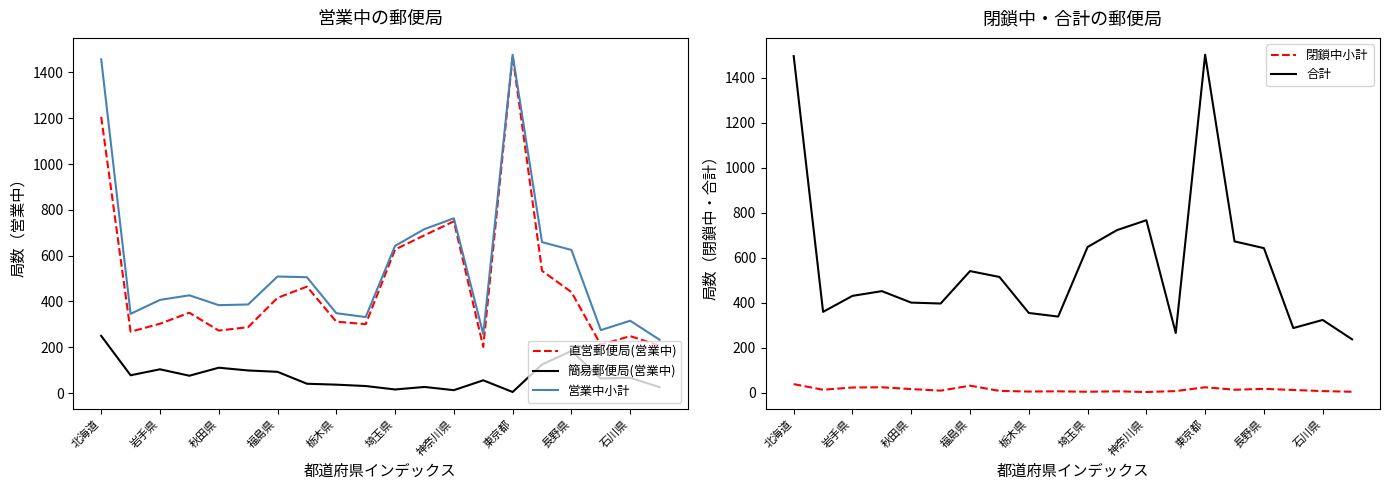

Where is 直営郵便局(営業中) nearest to the value 837?

神奈川県